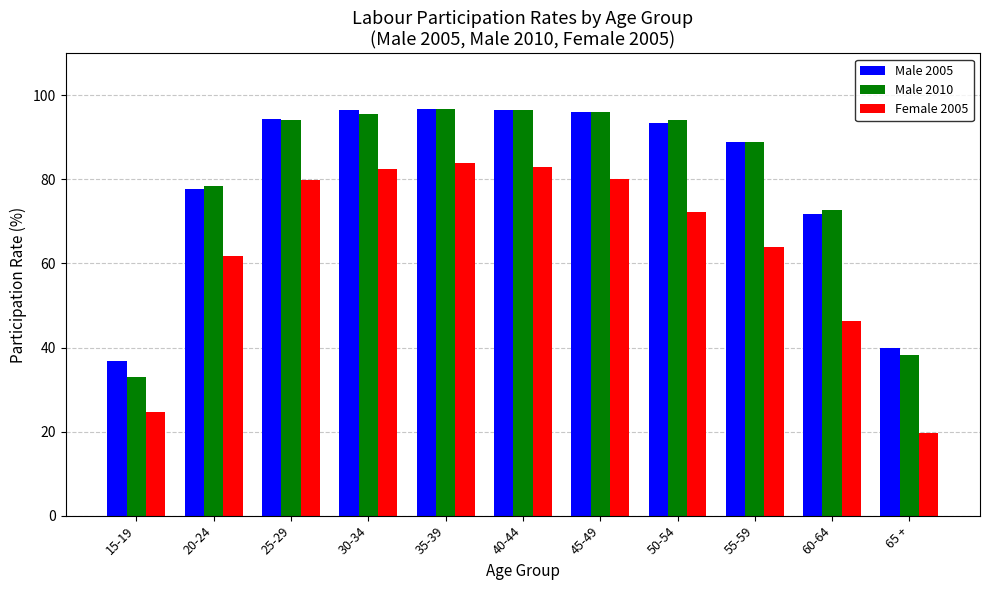

What is the greatest value displayed?

96.8